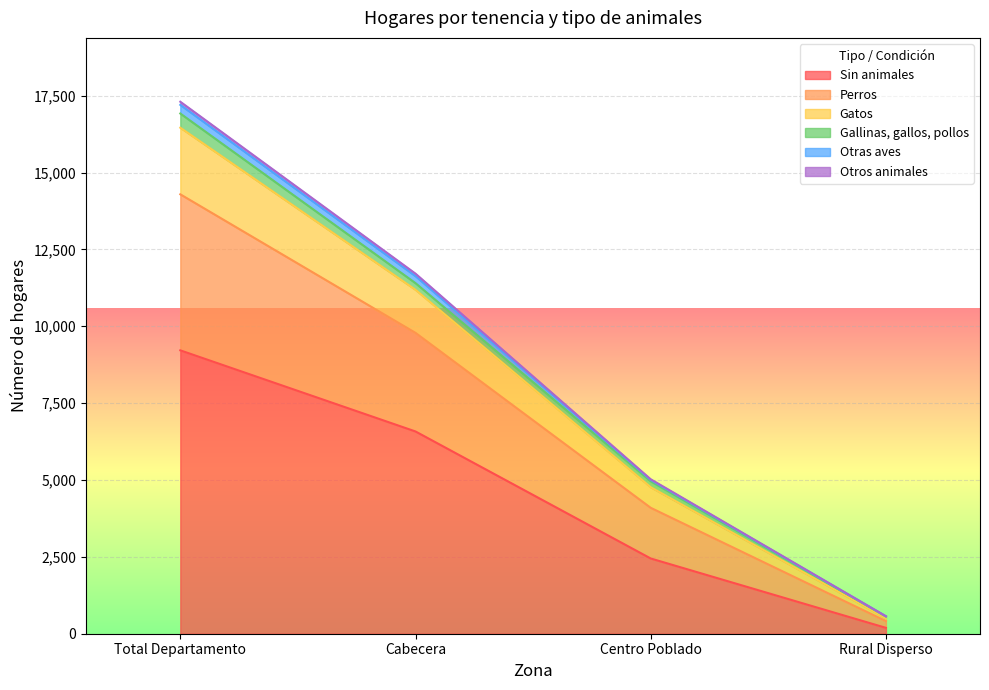

At which label is Sin animales closest to 4703?

Cabecera